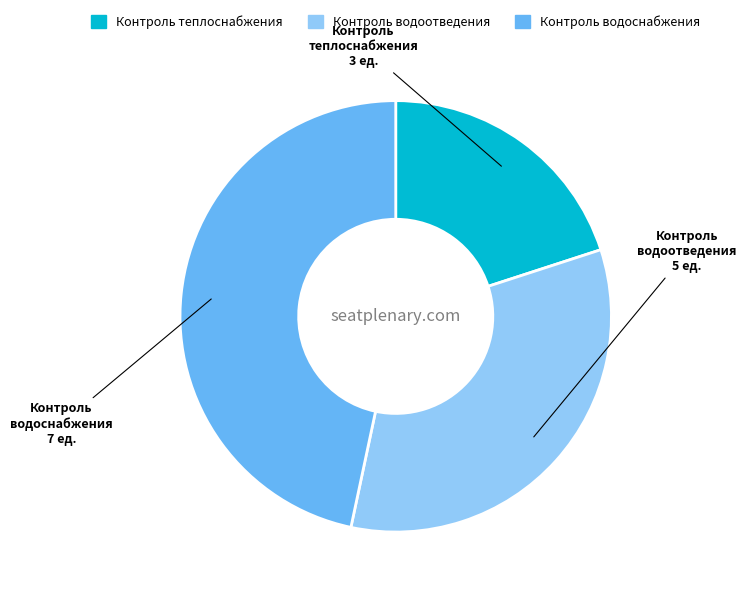

Count the number of slices in the pie.

3